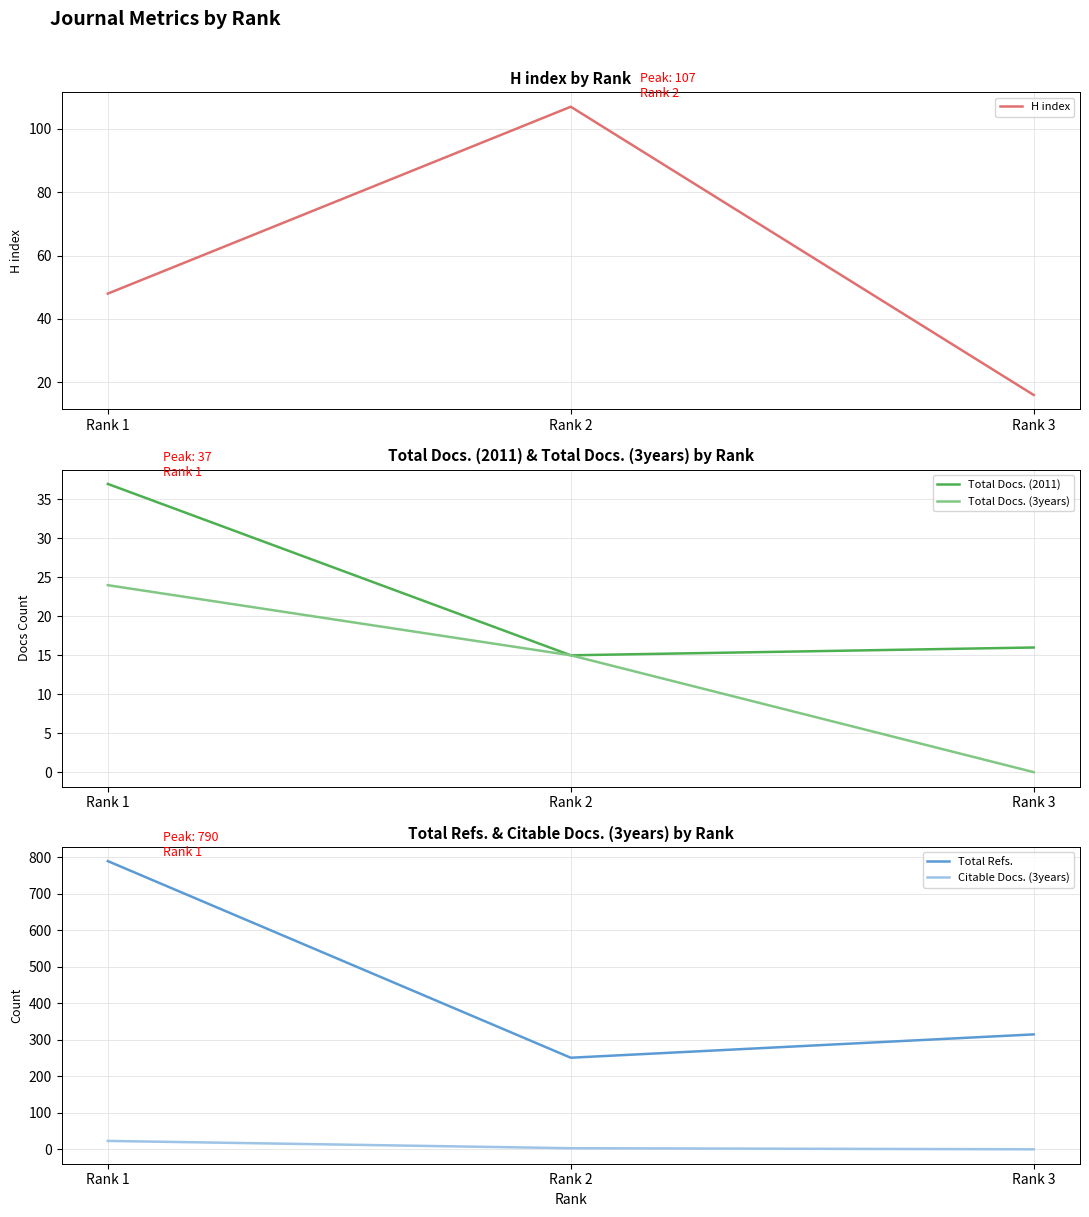

The Total Docs. (3years) series shows 8 at Rank 2. True or false?

False